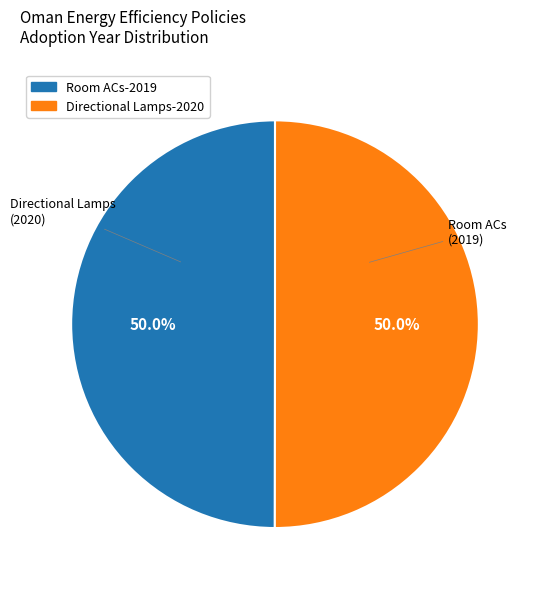

Approximately how many times larger is the value at Room ACs-2019 compared to Directional Lamps-2020?

1.0